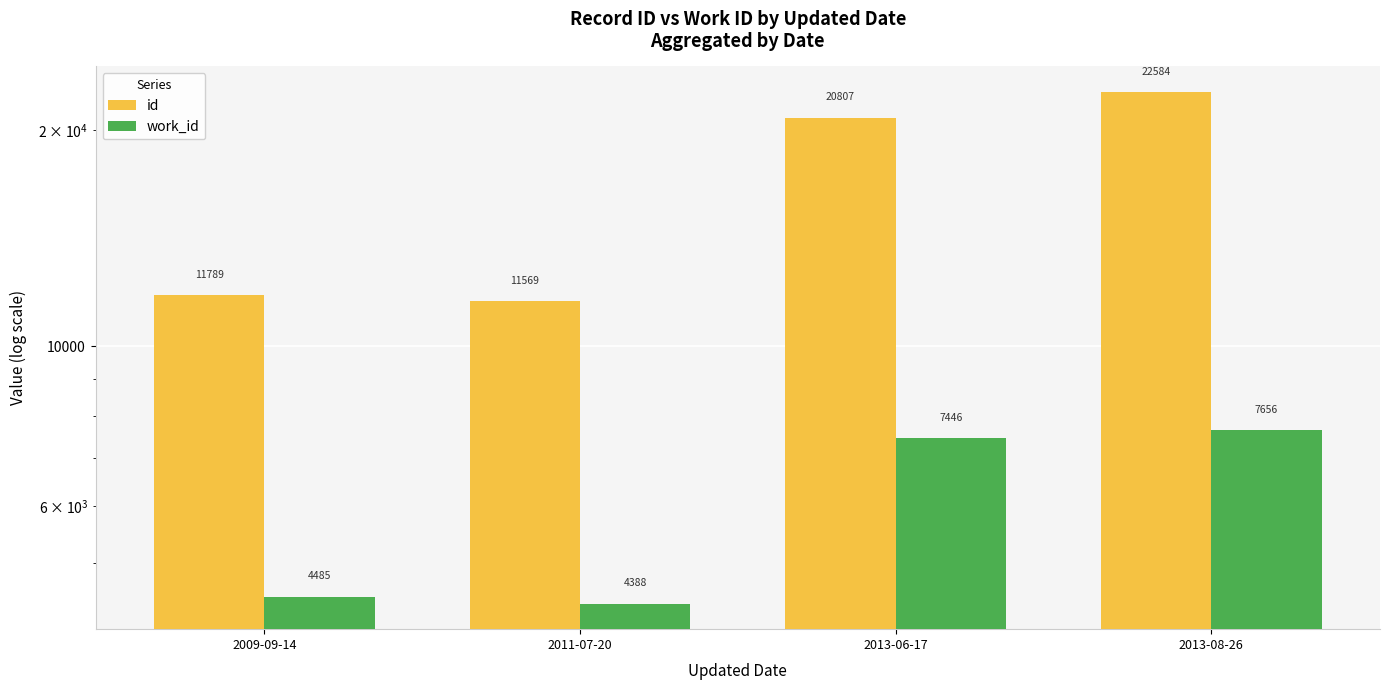

What is the lowest value of the id series?

11569.0